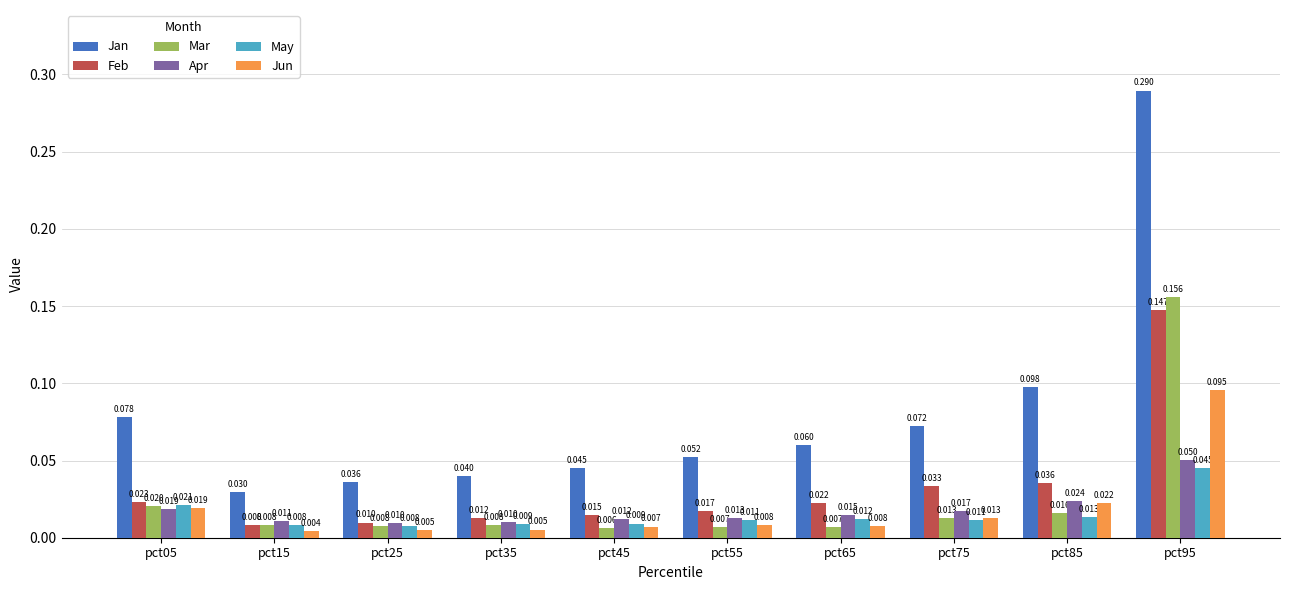

Which series has the largest total across all categories?

Jan